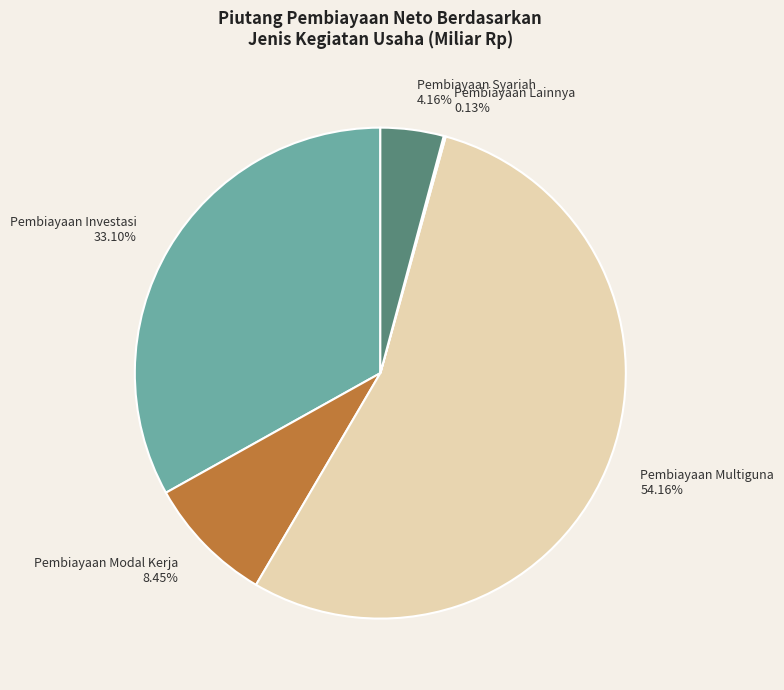

Between Pembiayaan Syariah 4.16% and Pembiayaan Investasi 33.10%, which is larger?

Pembiayaan Investasi 33.10%